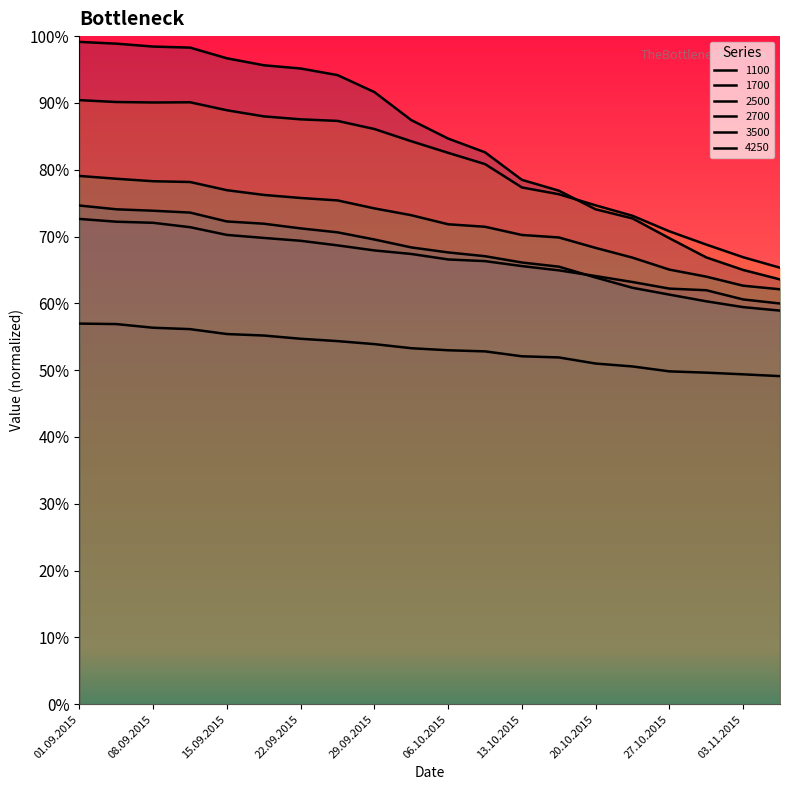

What is the label of the 15th point from the right?

17.09.2015